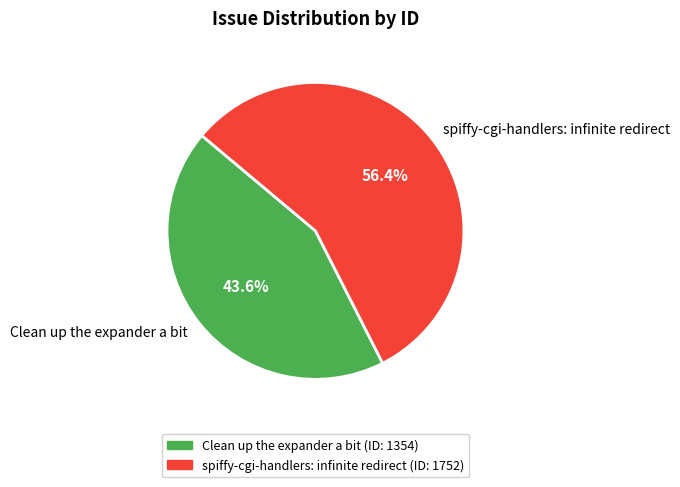

To the nearest percent, what is the difference between the Clean up the expander a bit and spiffy-cgi-handlers: infinite redirect slice percentages?

13%